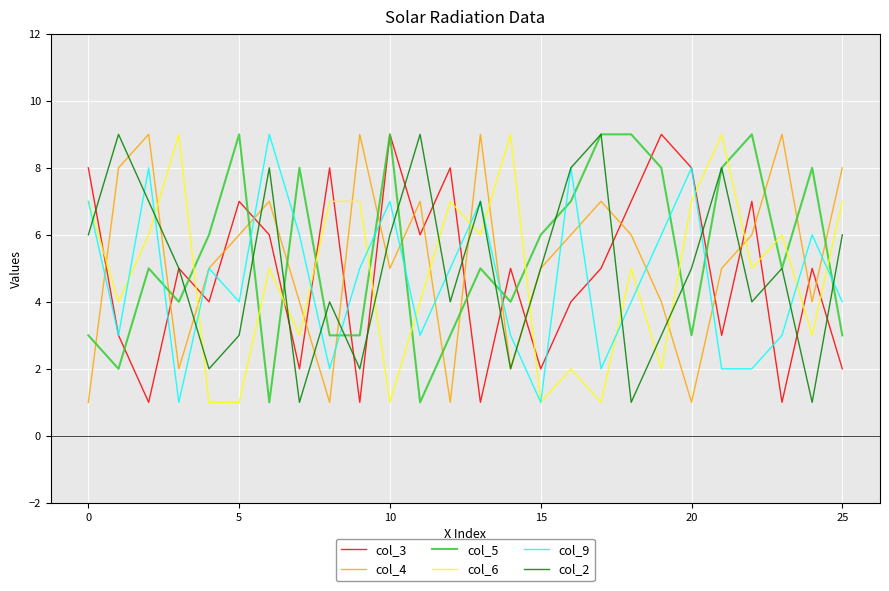

What is the maximum value shown in the chart?

9